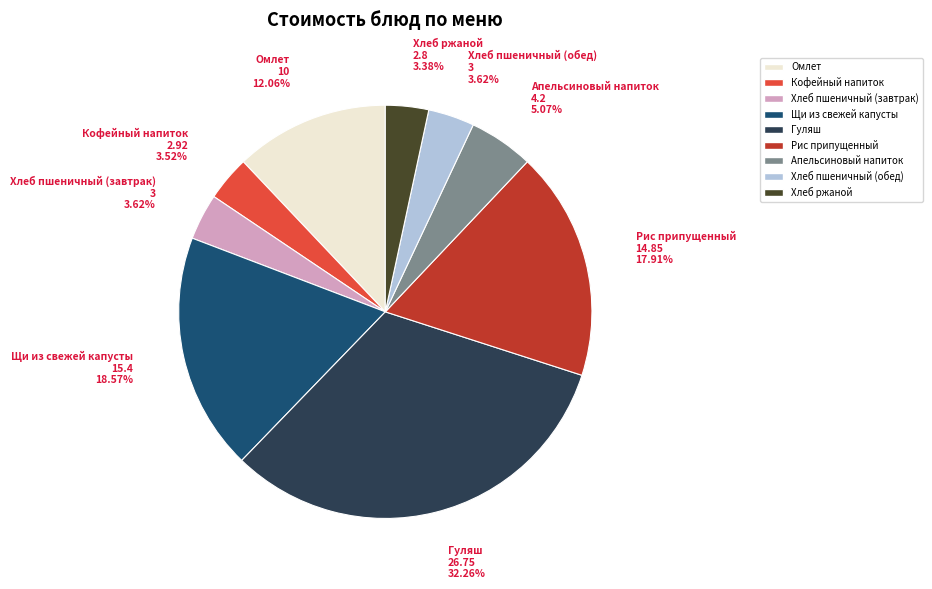

Approximately how many times larger is the value at Апельсиновый напиток compared to Щи из свежей капусты?

0.3